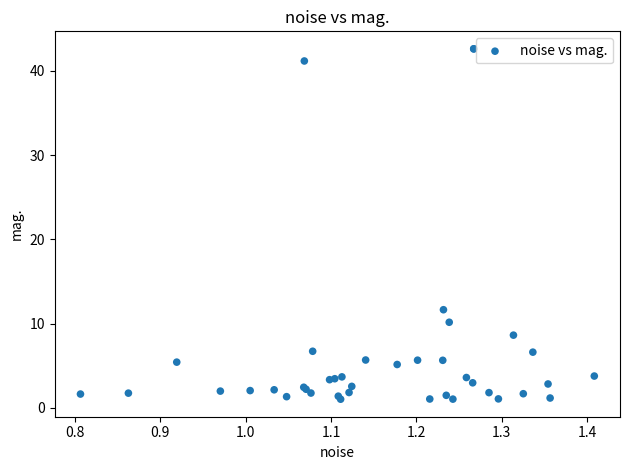

What Y value in the scatter plot is closest to 21?

11.6